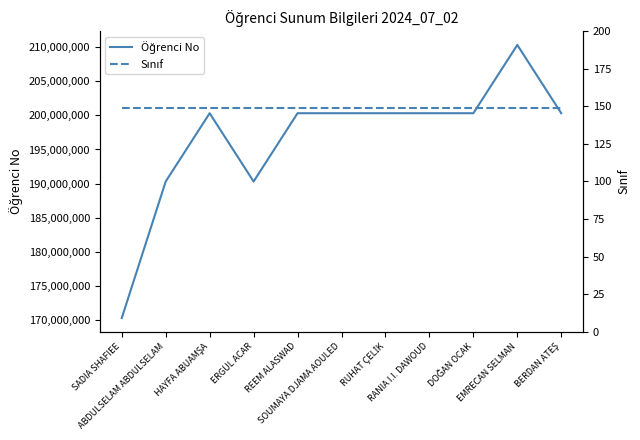

What is the average value of the Sınıf series?

149